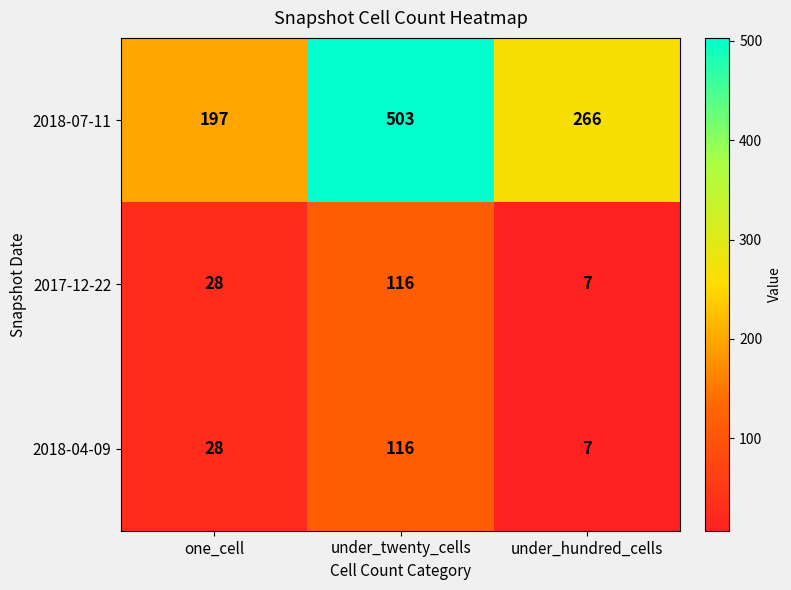

Rank the categories by 2017-12-22 value from lowest to highest.

under_hundred_cells, one_cell, under_twenty_cells